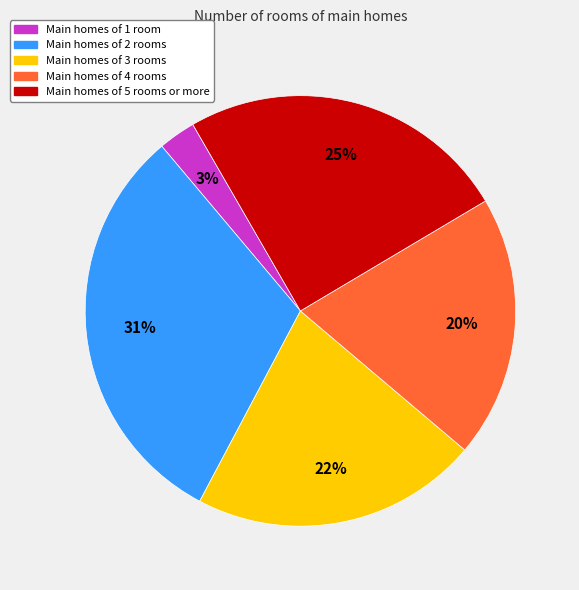

To the nearest percent, what portion does Main homes of 4 rooms represent?

20%